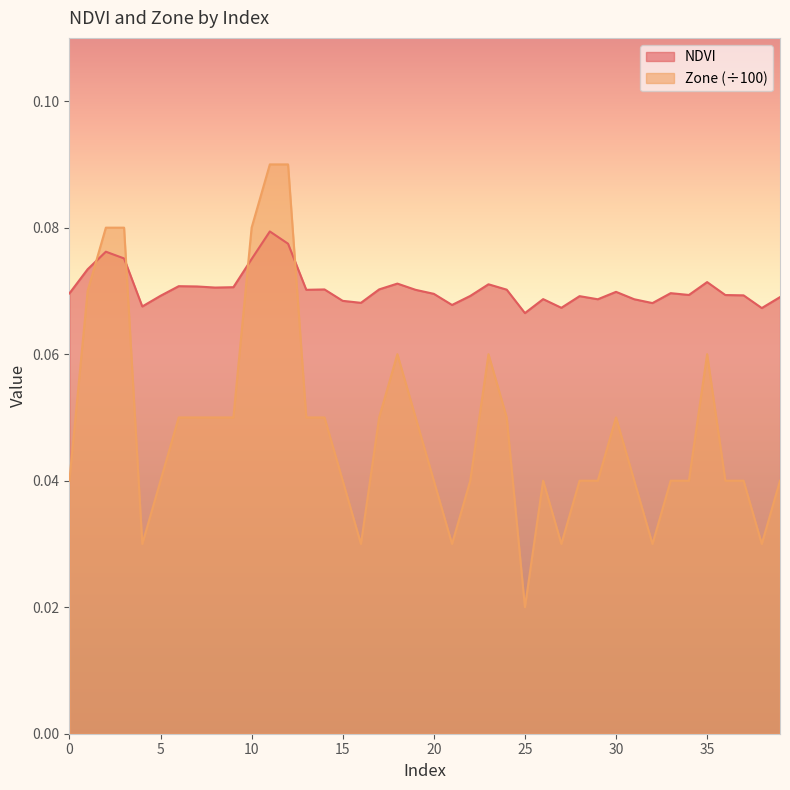

How many lines are shown in the chart?

2